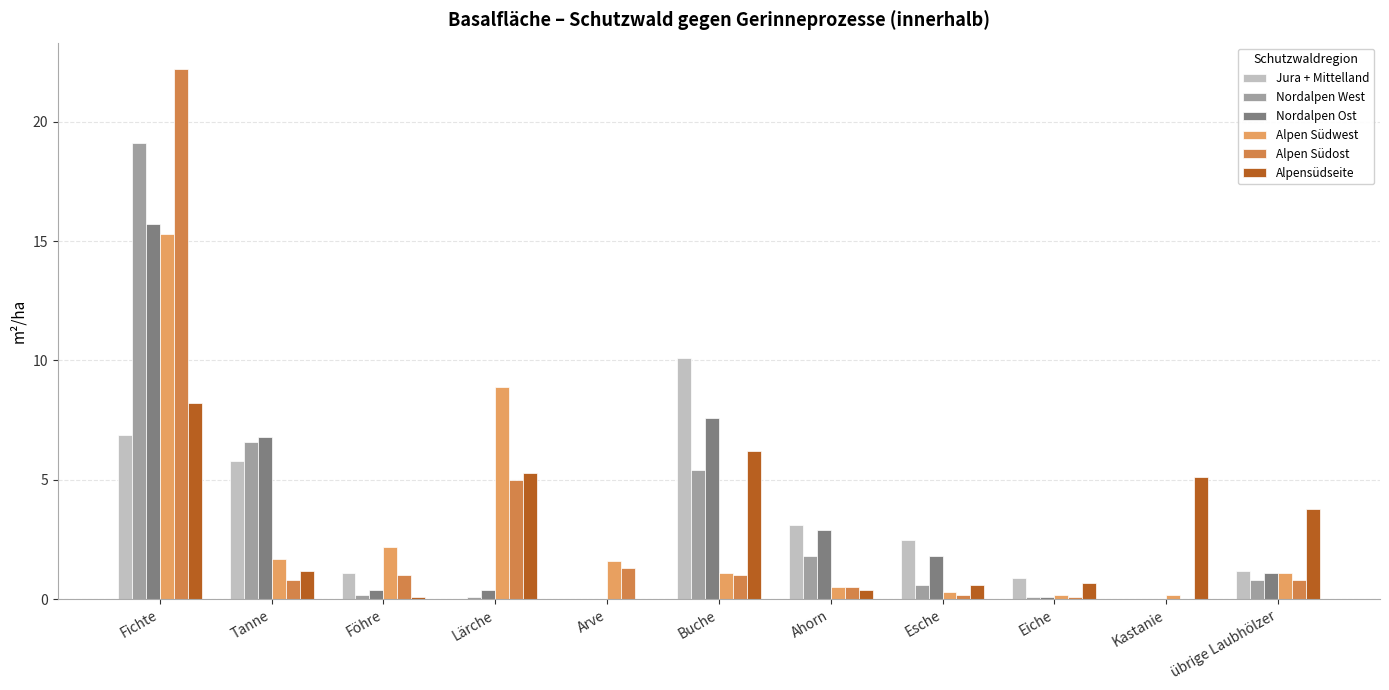

What is the maximum value shown in the chart?

22.2